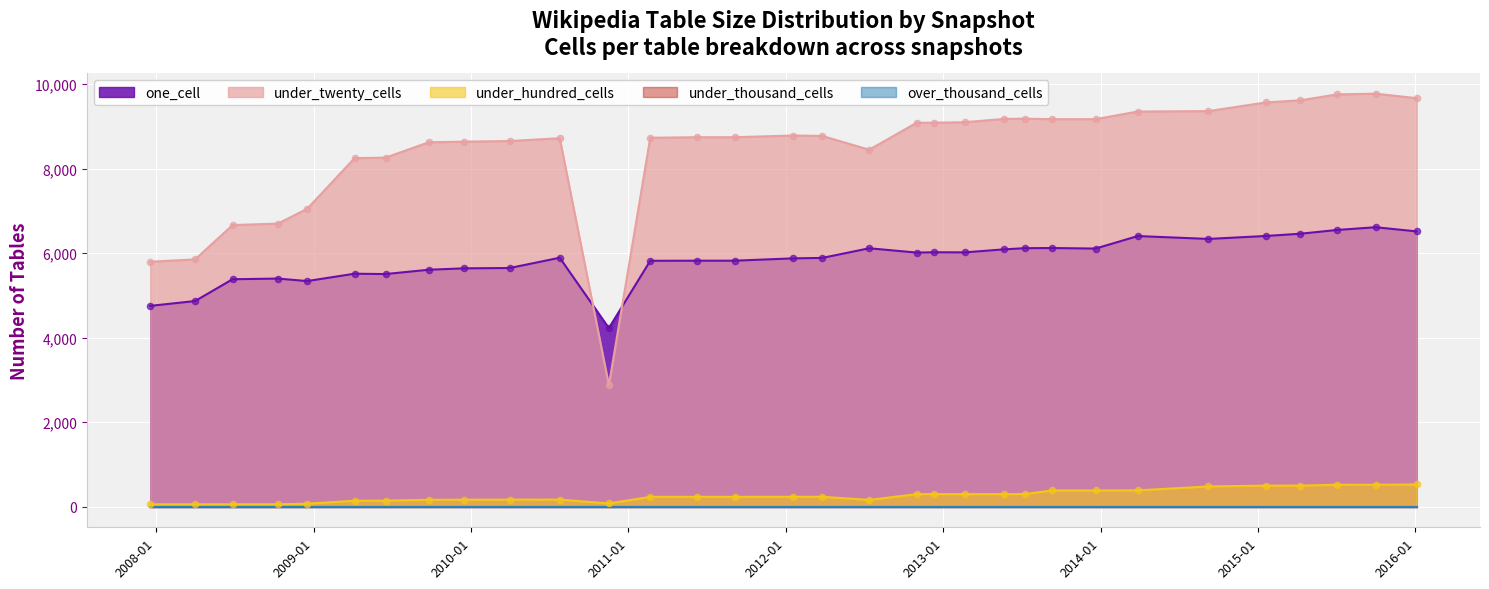

Which series has the widest spread of Y values?

under_twenty_cells